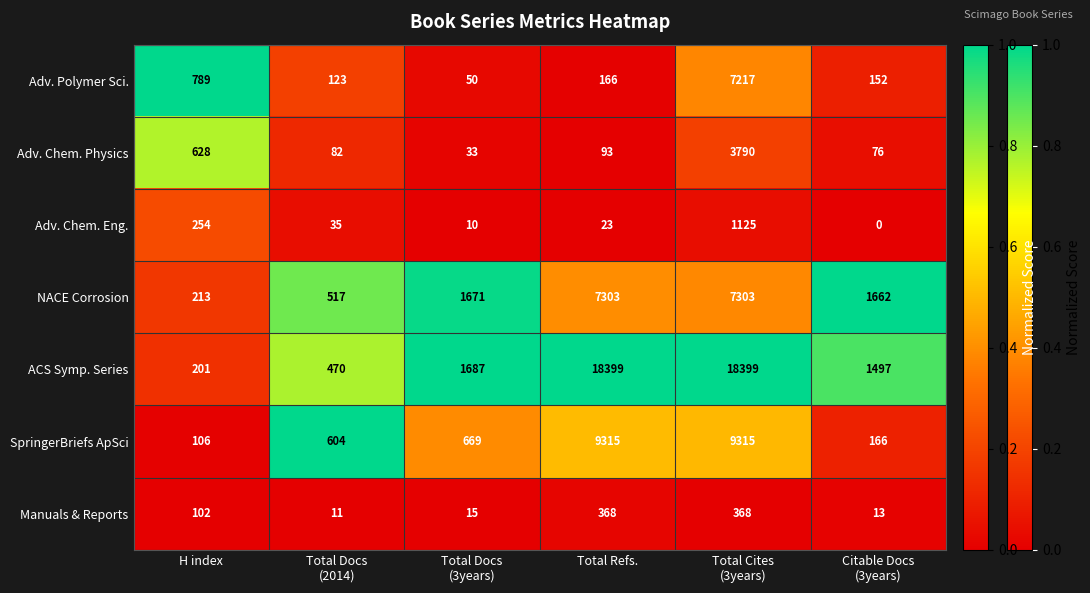

The value of Manuals & Reports at Total Refs. is 368. True or false?

True